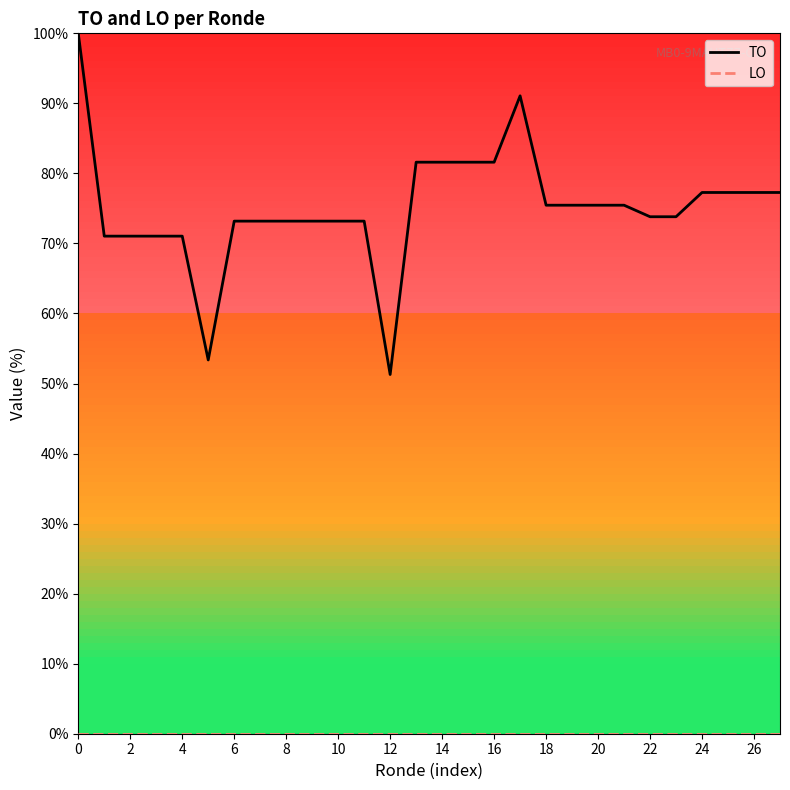

Which series has the widest spread of values?

TO